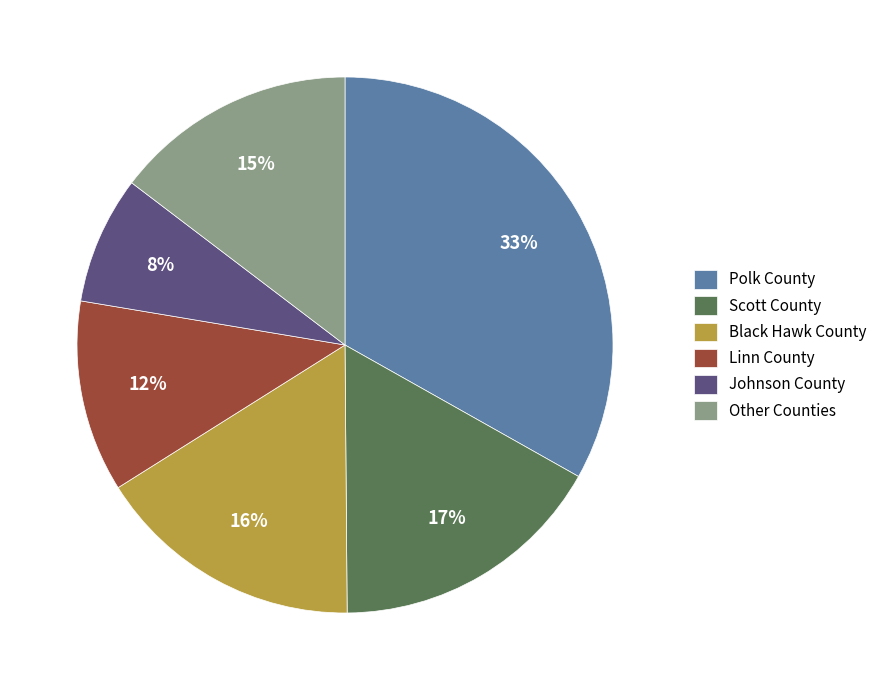

Is it true that Johnson County is 14% of the pie?

False